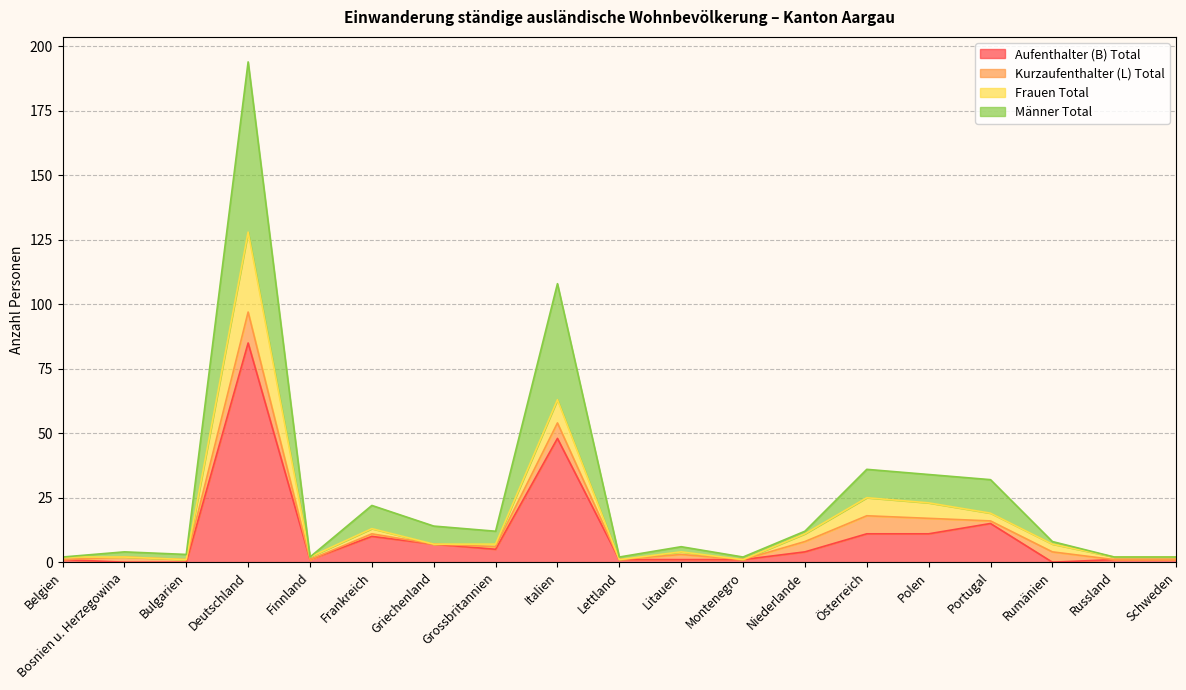

What is the value of the Männer Total point at the 4th from the left?

194